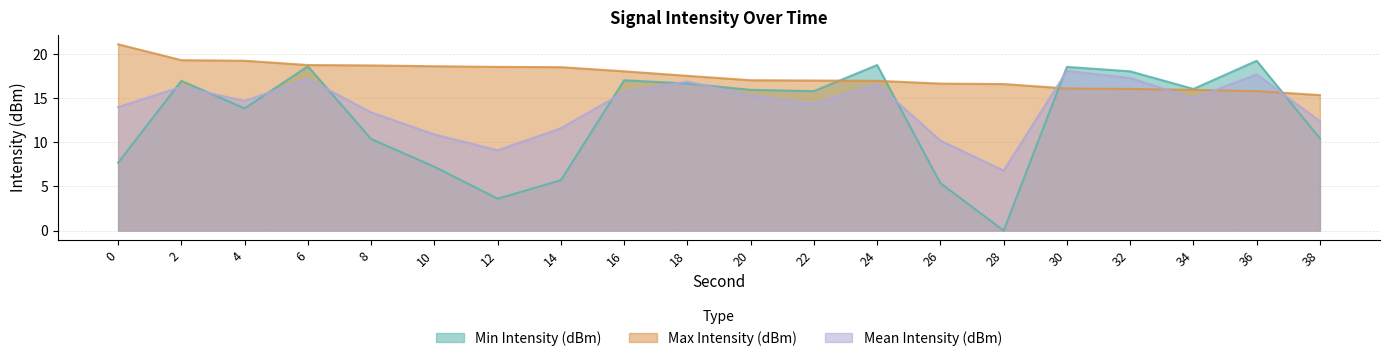

Which series has the widest spread of values?

Min Intensity (dBm)